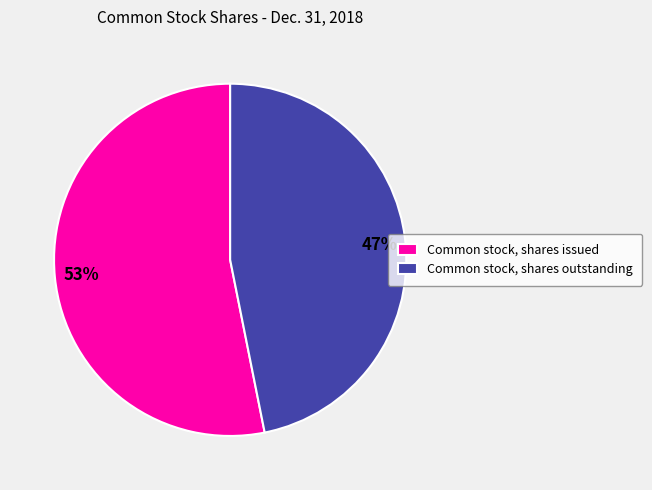

What percentage is the Common stock, shares outstanding slice, to the nearest percent?

47%